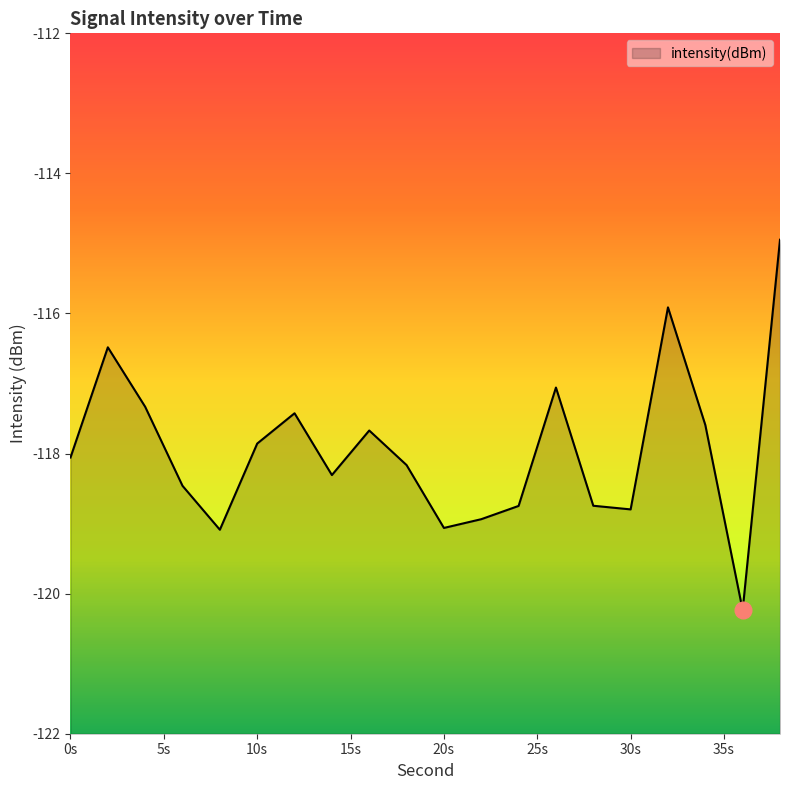

What is the maximum value shown in the chart?

-114.9